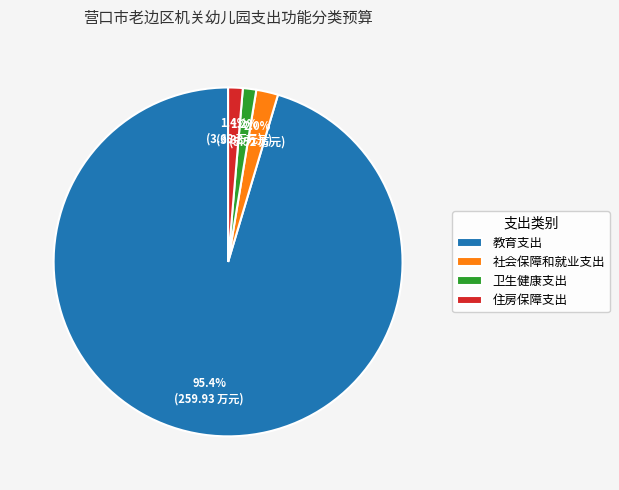

Is it true that 住房保障支出 is 11% of the pie?

False